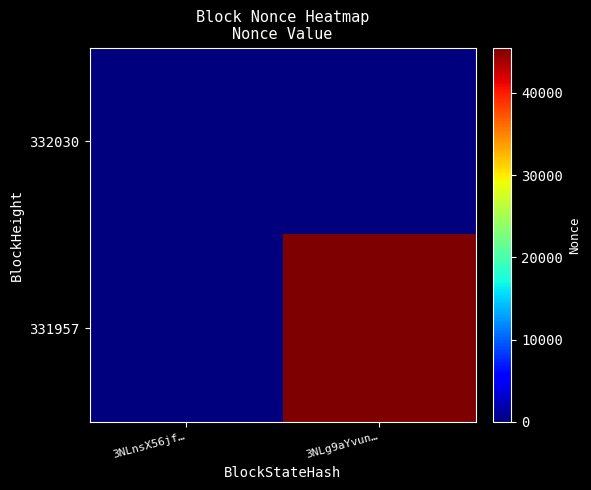

Count the number of data series in this chart.

2